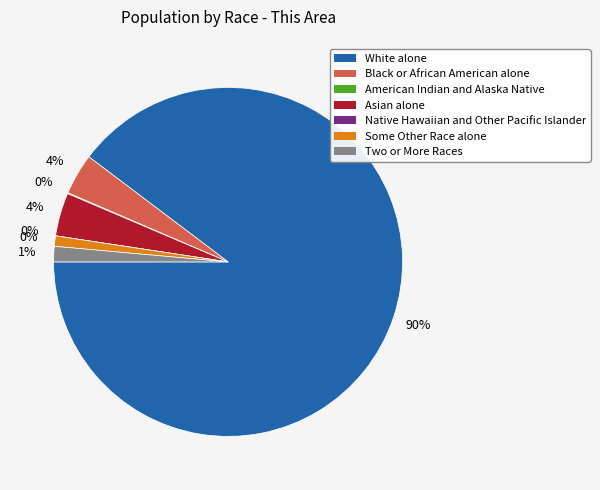

To the nearest percent, what is the average slice percentage?

14%